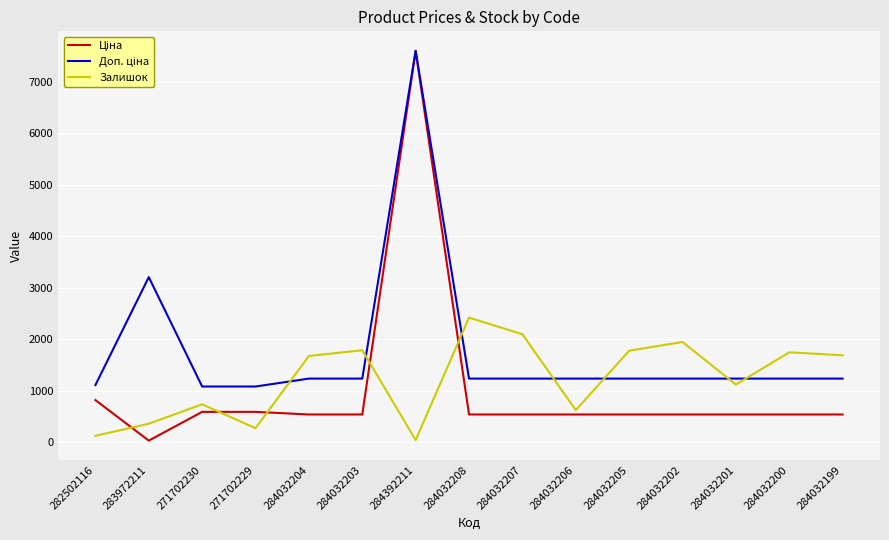

What is the maximum value shown in the chart?

7596.5